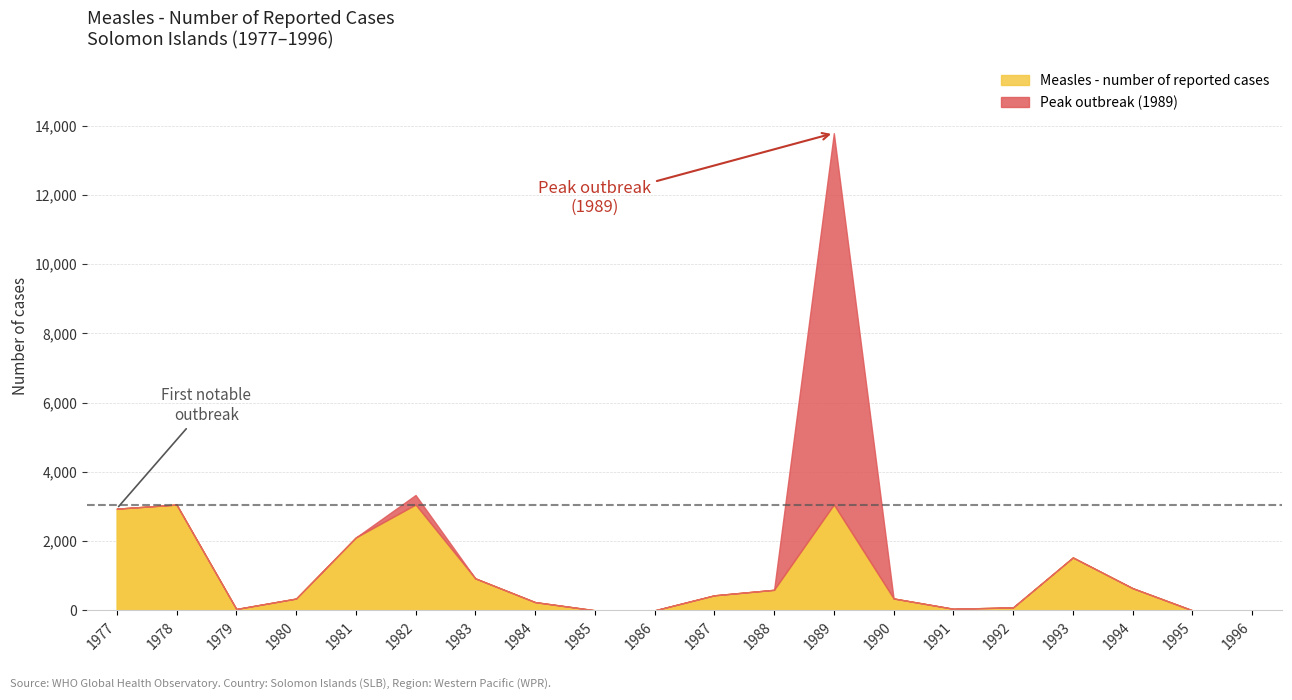

List the labels in order of value, largest first.

1989, 1982, 1978, 1977, 1981, 1993, 1983, 1994, 1988, 1987, 1990, 1980, 1984, 1992, 1991, 1979, 1985, 1986, 1995, 1996